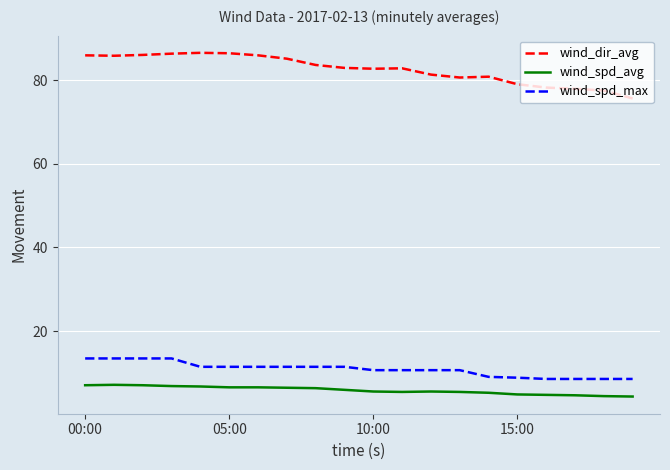

What is the difference between the maximum and minimum values in the wind_spd_avg series?

2.8